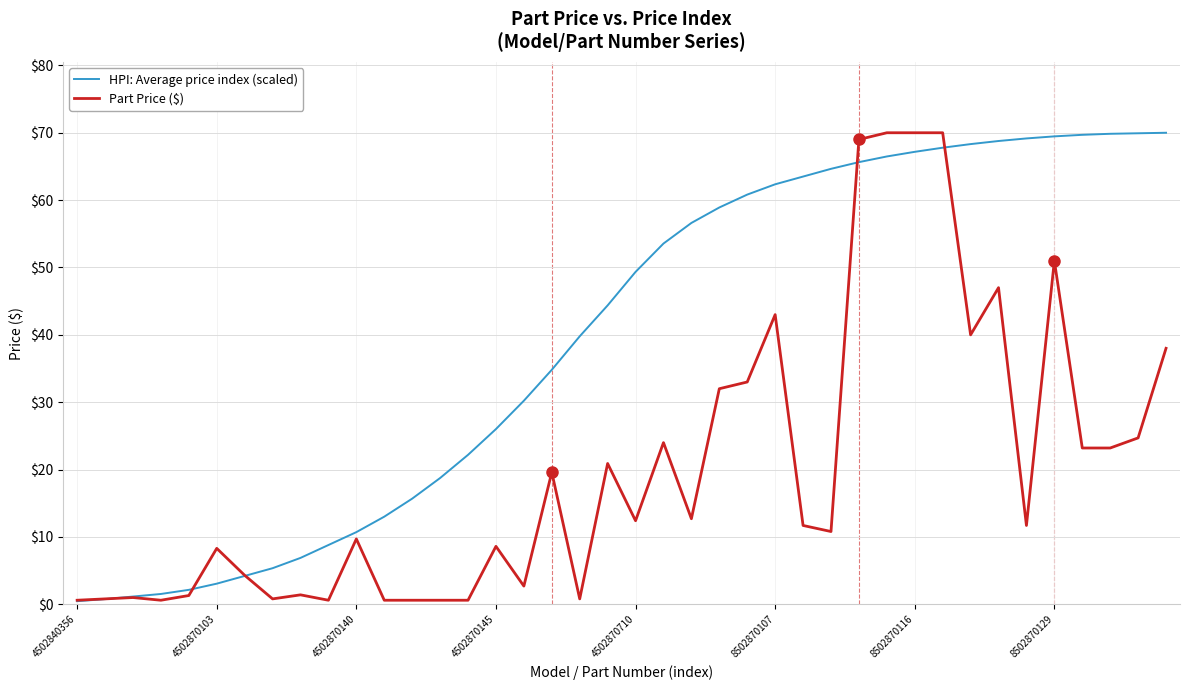

What is the greatest value displayed?

70.0